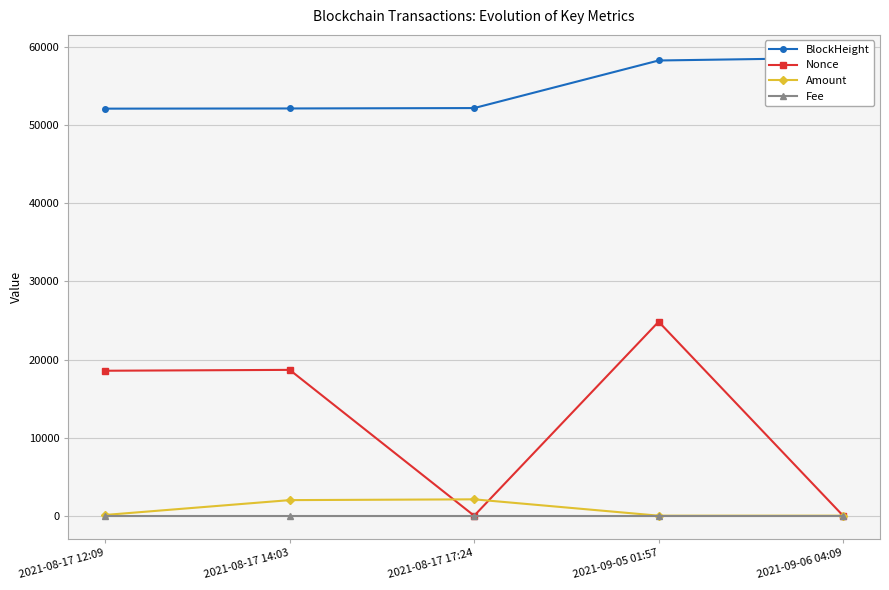

List the series in order of their peak value, lowest first.

Fee, Amount, Nonce, BlockHeight